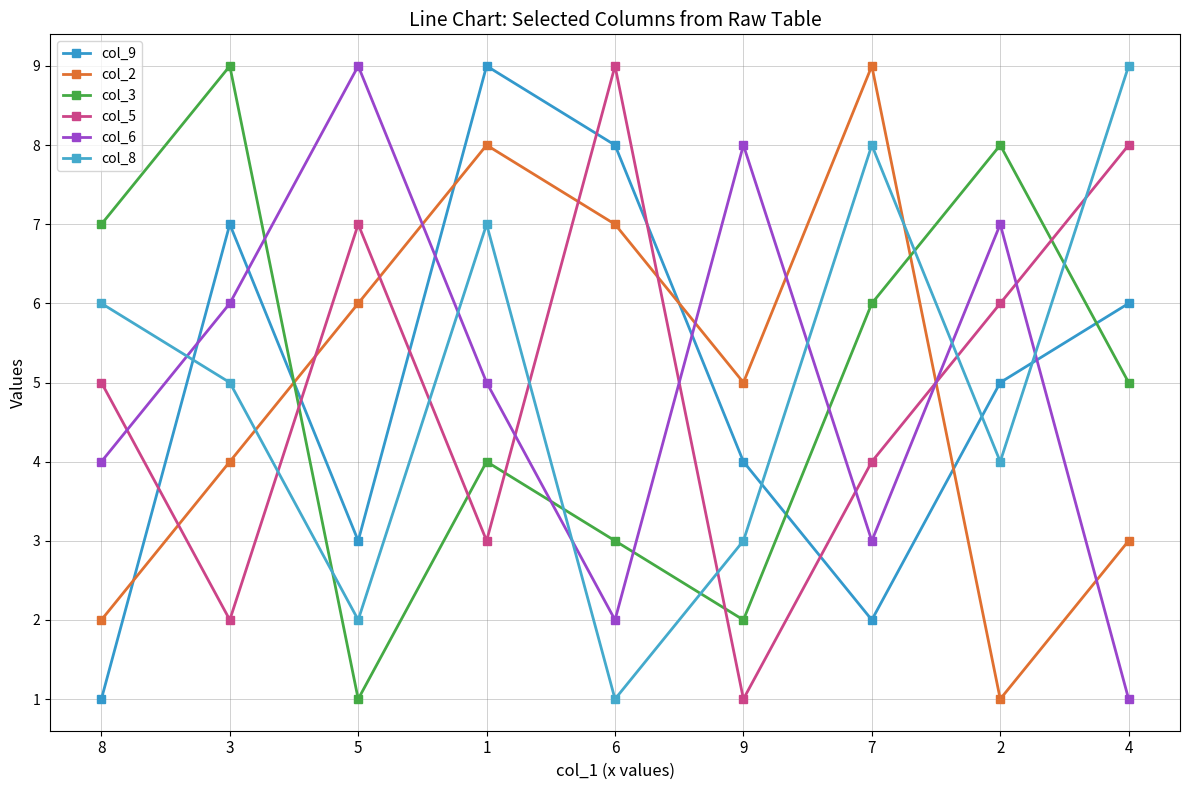

What is the total value across all series at 7?

32